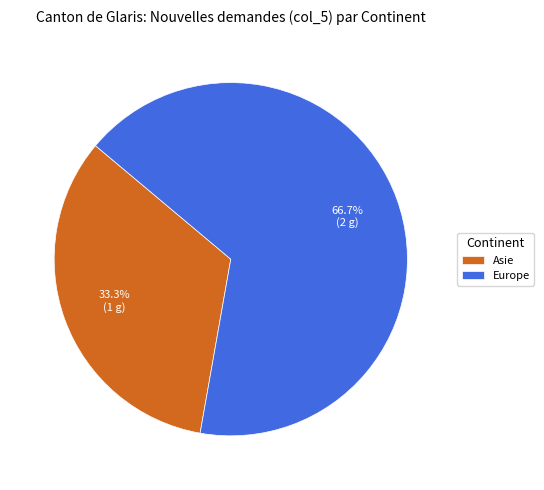

Count the number of slices in the pie.

2